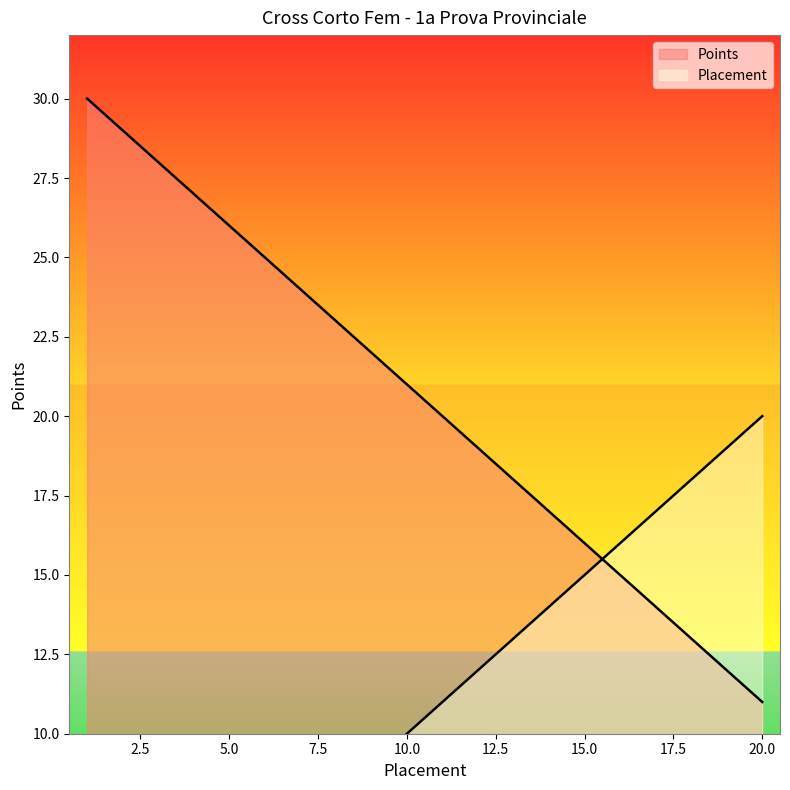

Does the chart display data point markers on the line(s)?

No